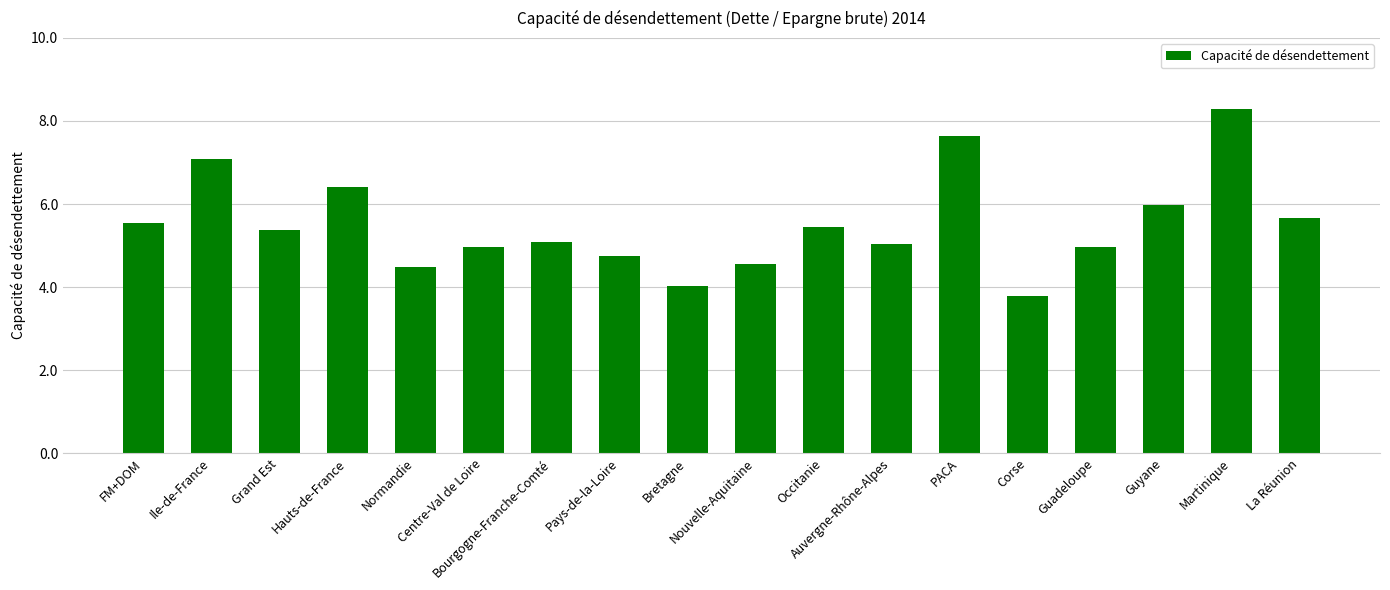

How many bars are there in total?

18